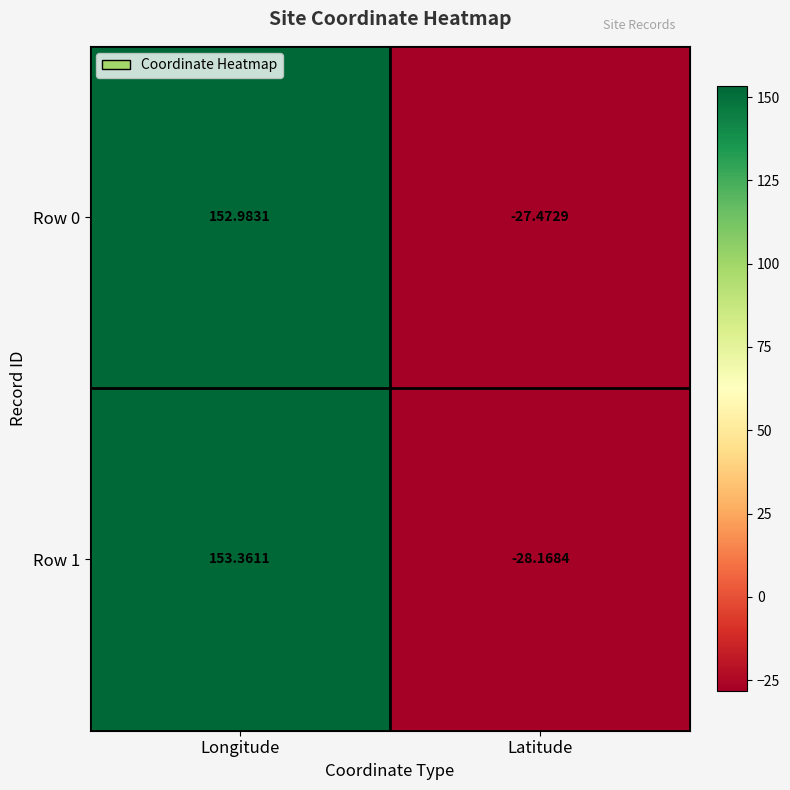

At which label does Row 0 reach its minimum?

Latitude